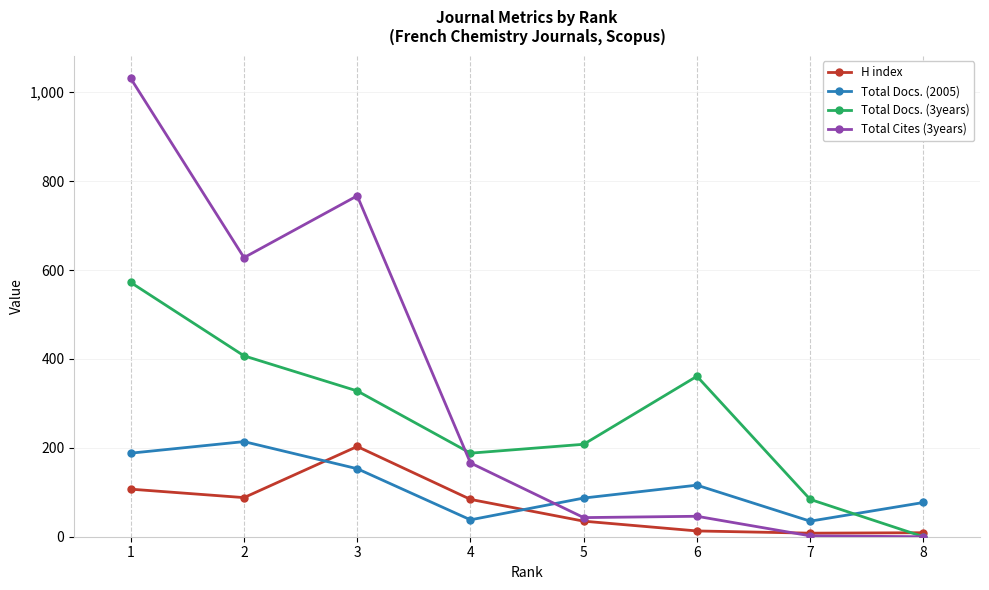

True or false: Total Docs. (3years) has more than 0 points higher than both neighbors.

True